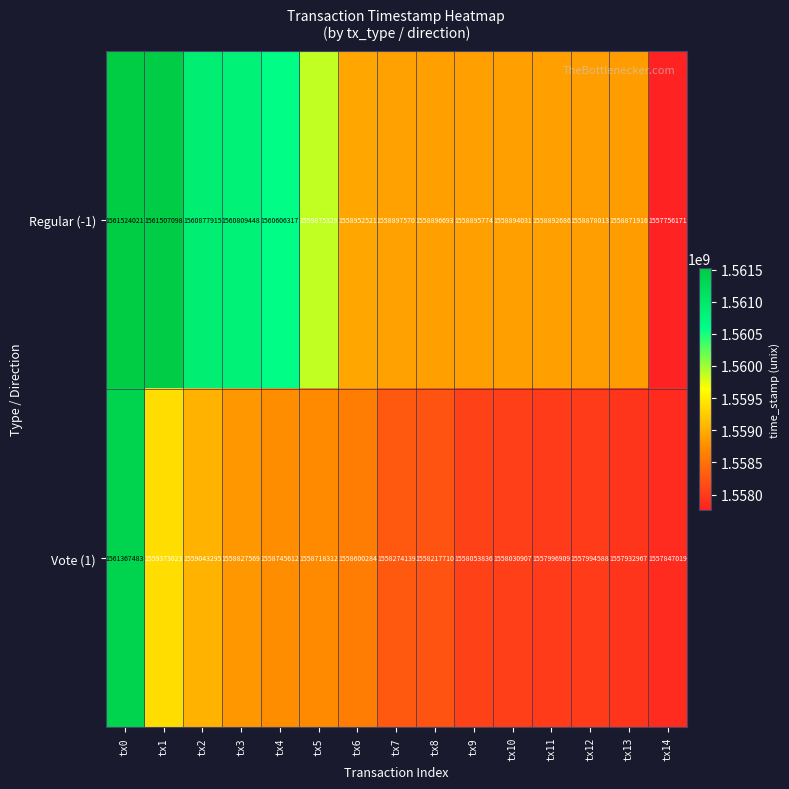

List the labels in order of Regular (-1) value, smallest first.

tx14, tx13, tx12, tx11, tx10, tx9, tx8, tx7, tx6, tx5, tx4, tx3, tx2, tx1, tx0